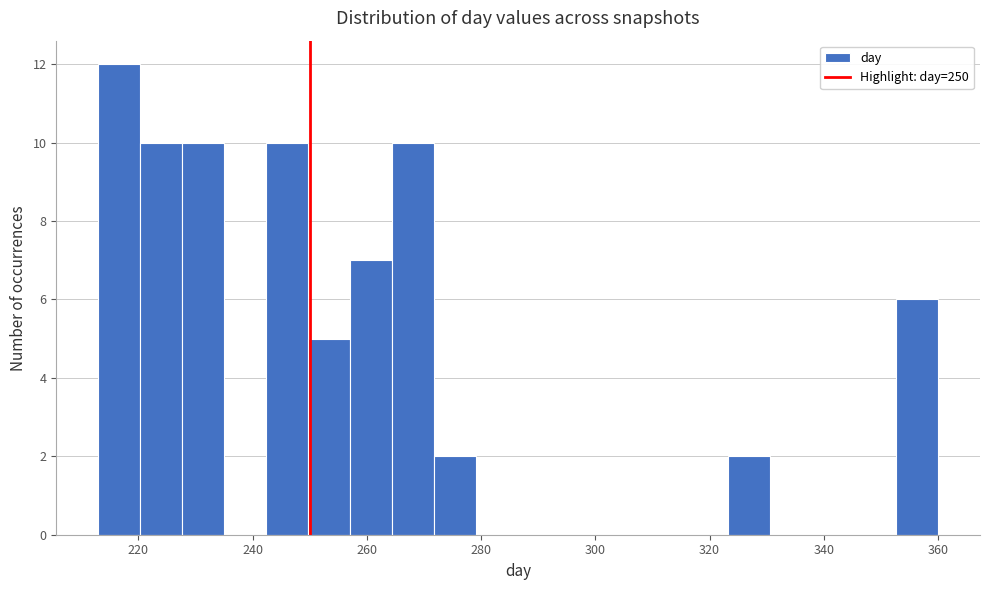

Read against the x-axis, roughly where is the centre of the tallest bar?

216